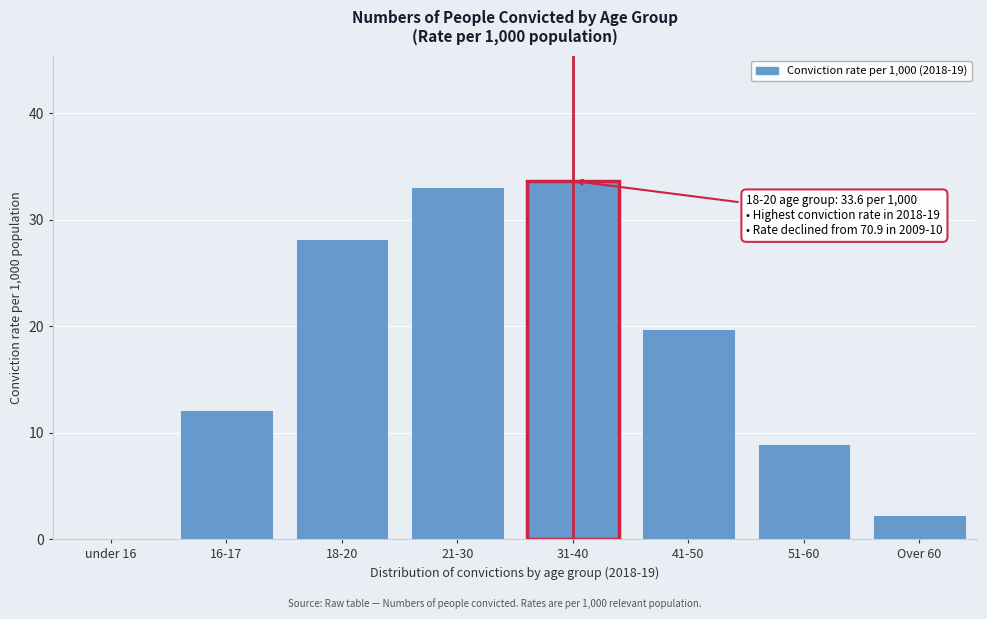

What is the sum of the values at 41-50 and 21-30?

52.8